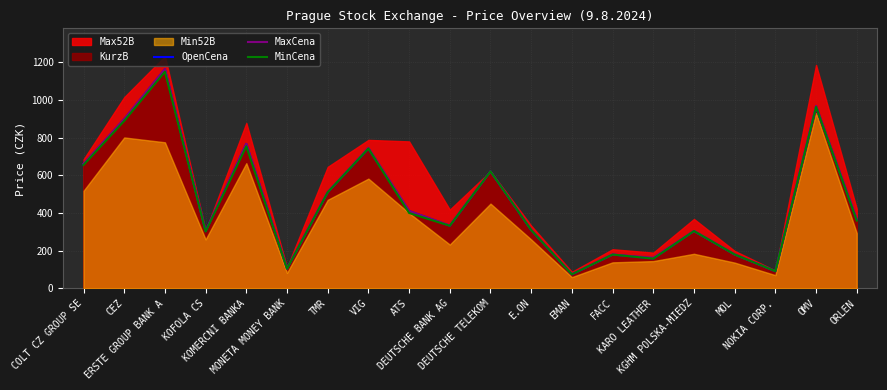

Where is OpenCena nearest to the value 619?

DEUTSCHE TELEKOM